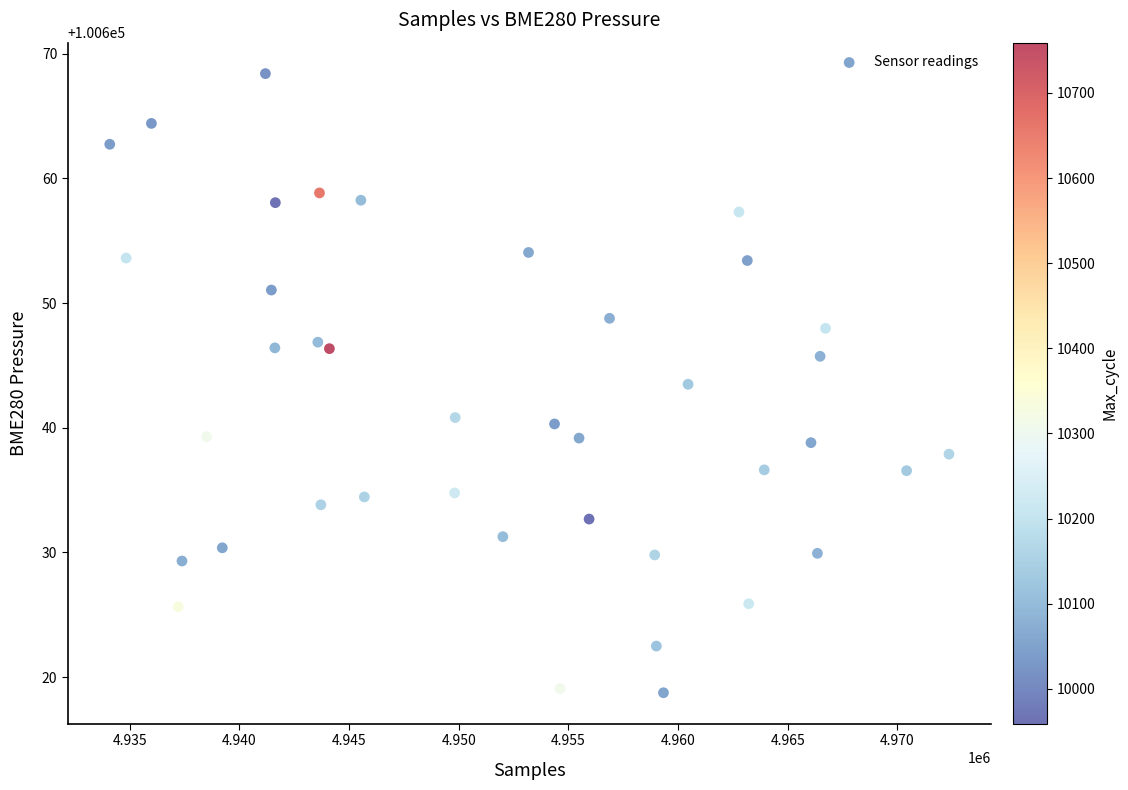

What is the range of X values (max minus min)?

38251.1